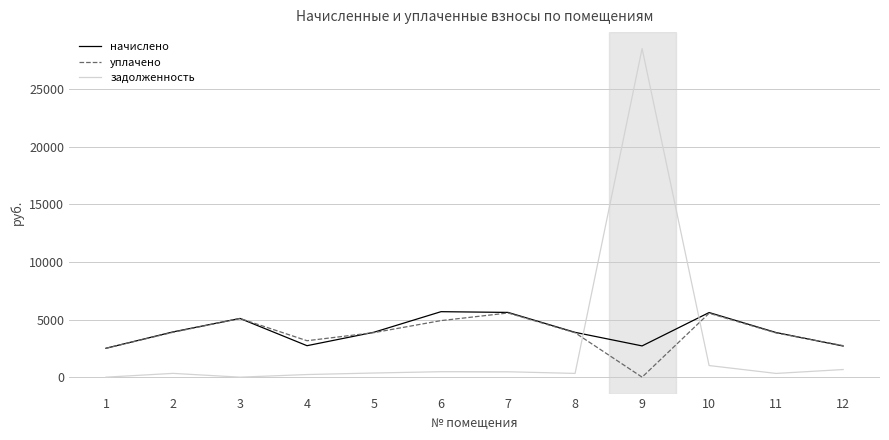

How many lines are shown in the chart?

3